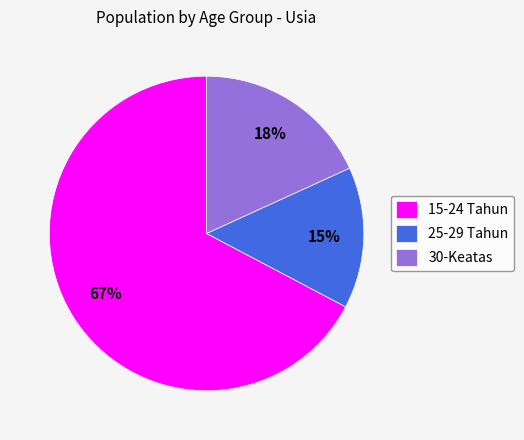

Rank the categories by value from lowest to highest.

25-29 Tahun, 30-Keatas, 15-24 Tahun